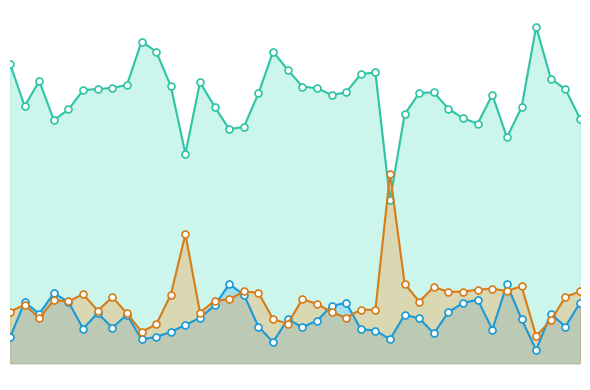

True or false: % Public Rented and % Owner Occupied intersect in this chart.

False